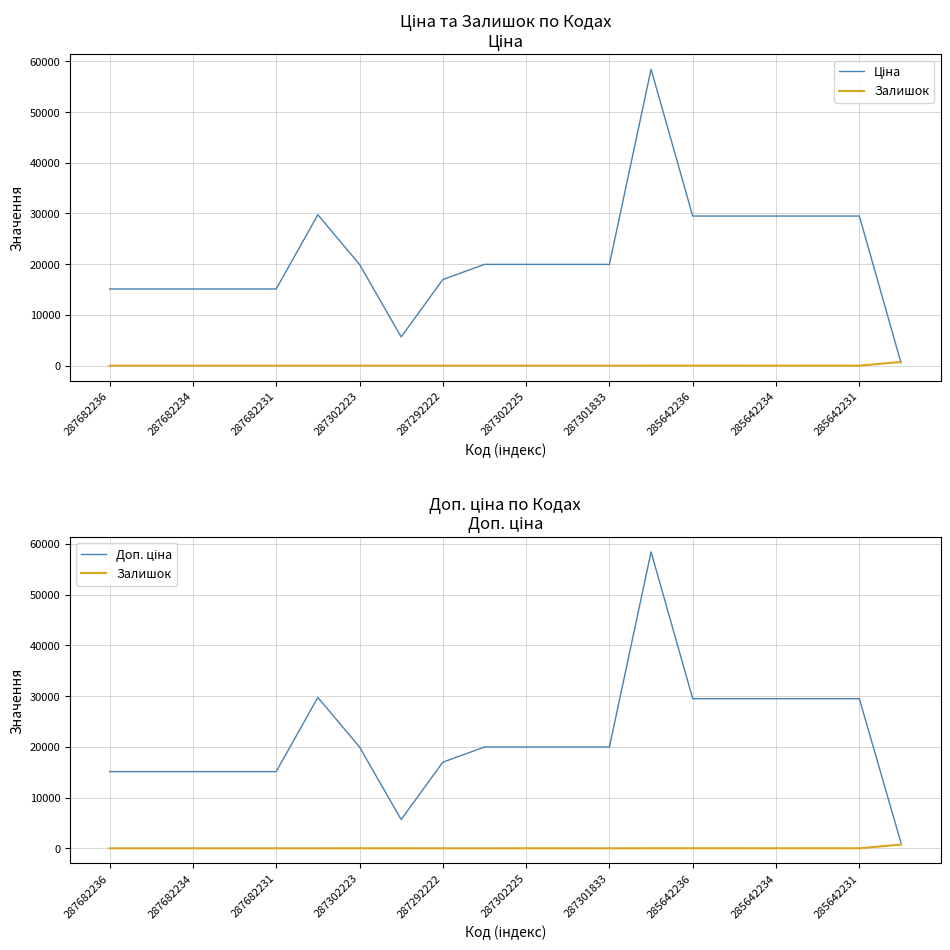

True or false: Ціна has more than 0 points higher than both neighbors.

True